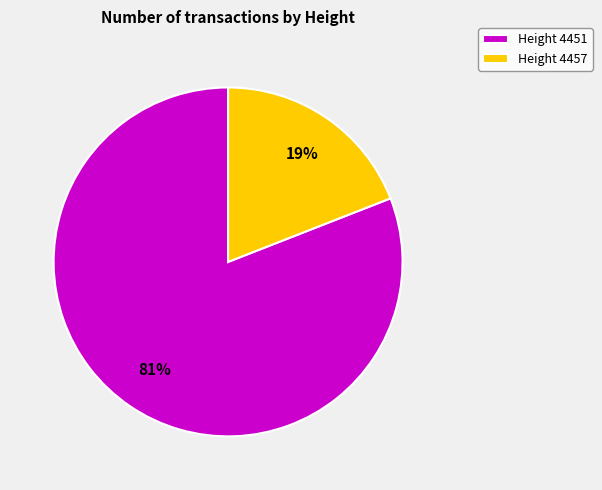

What percentage is the Height 4451 slice, to the nearest percent?

81%